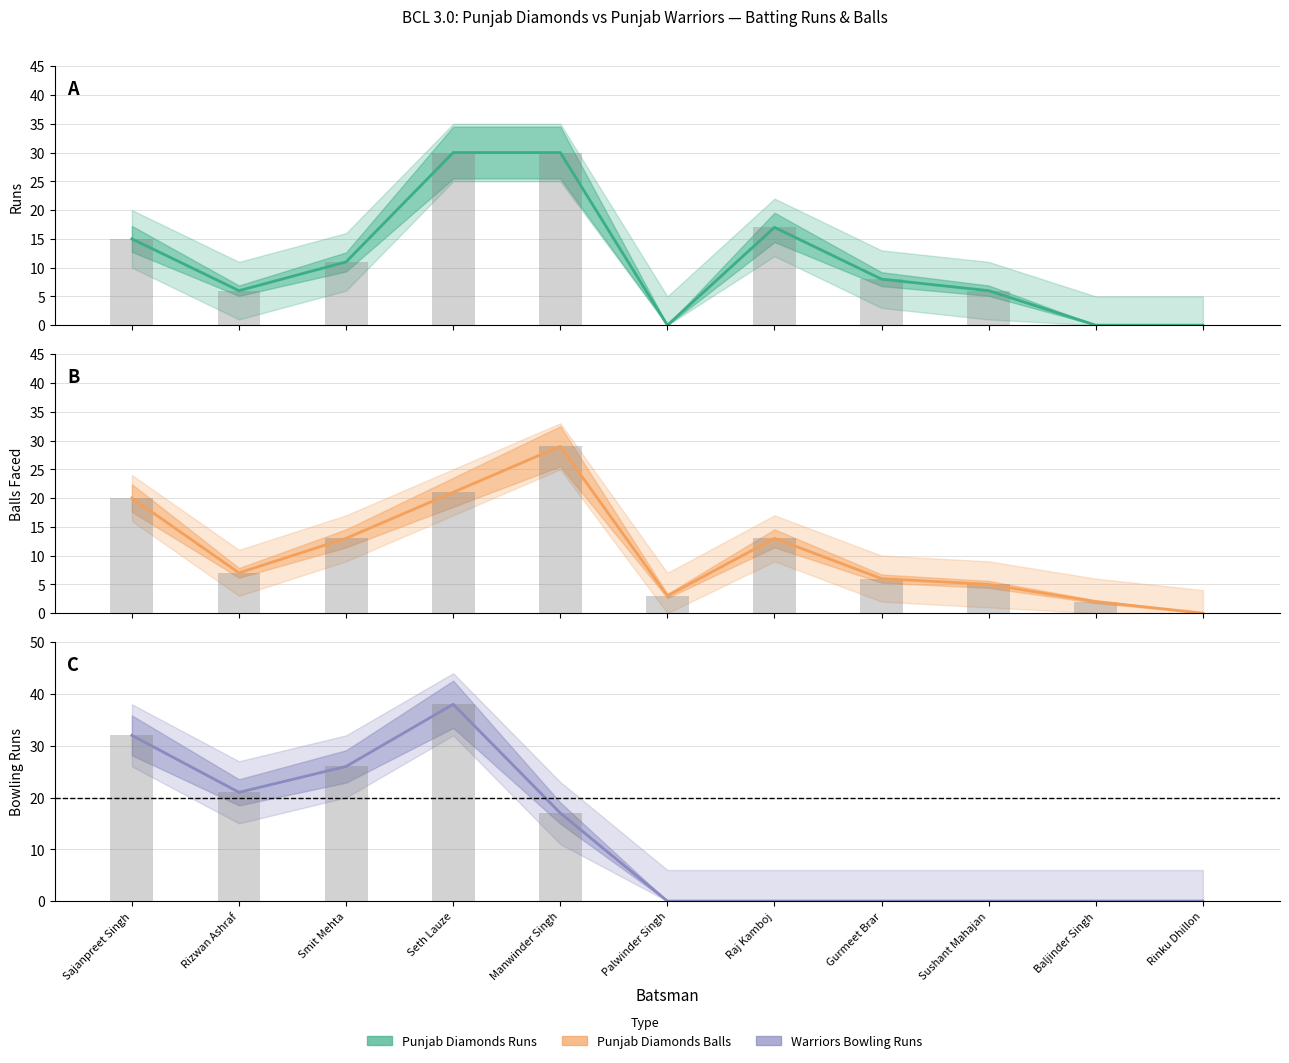

At which label does Balls (bar) reach its minimum?

Rinku Dhillon